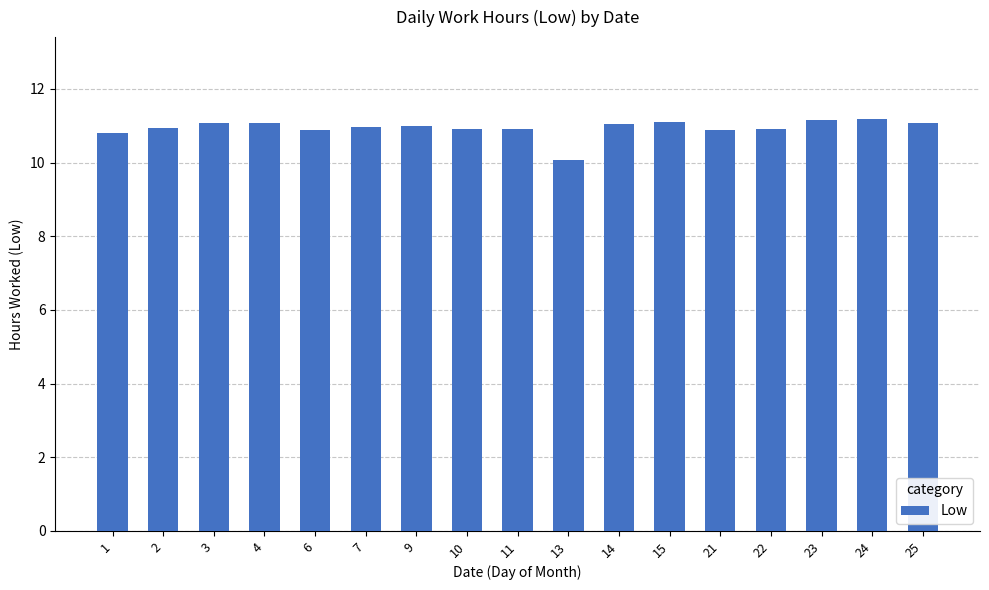

What is the ratio of the value at 15 to the value at 9?

1.0